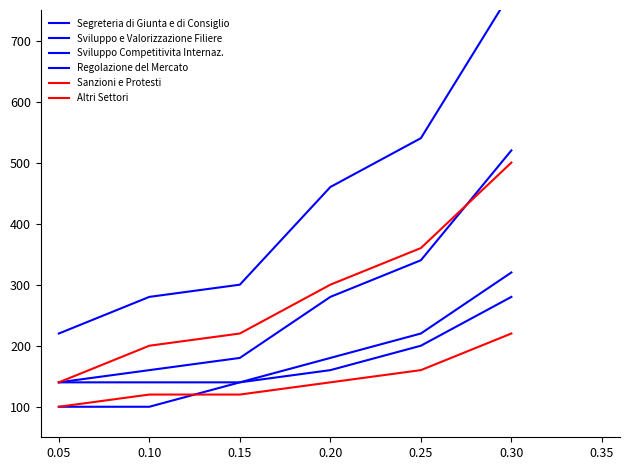

At which label is Sanzioni e Protesti closest to 160?

0.25